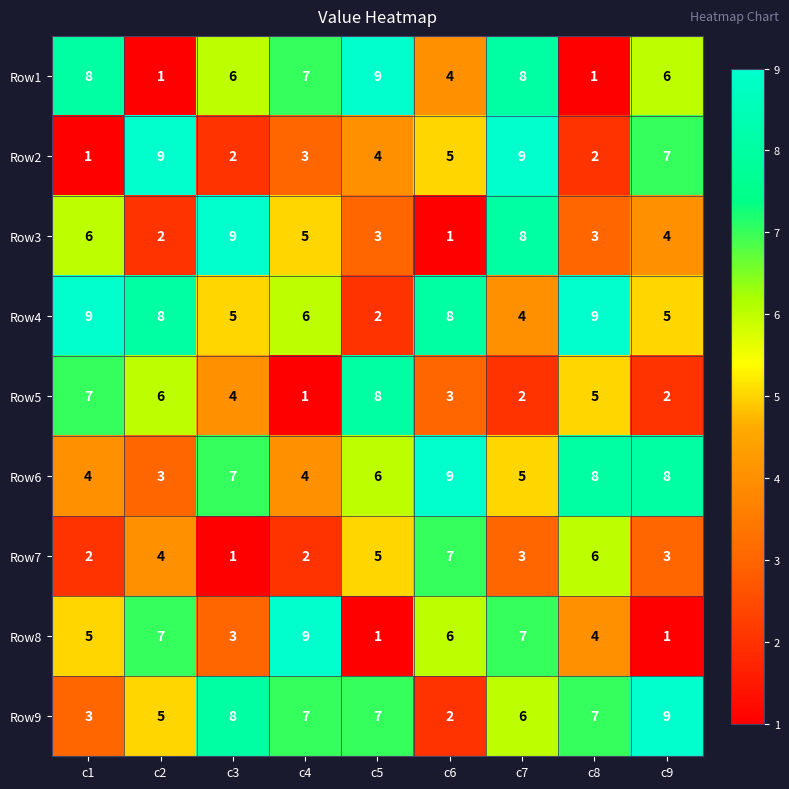

At c9, list the series in order from smallest to largest.

Row8, Row5, Row7, Row3, Row4, Row1, Row2, Row6, Row9